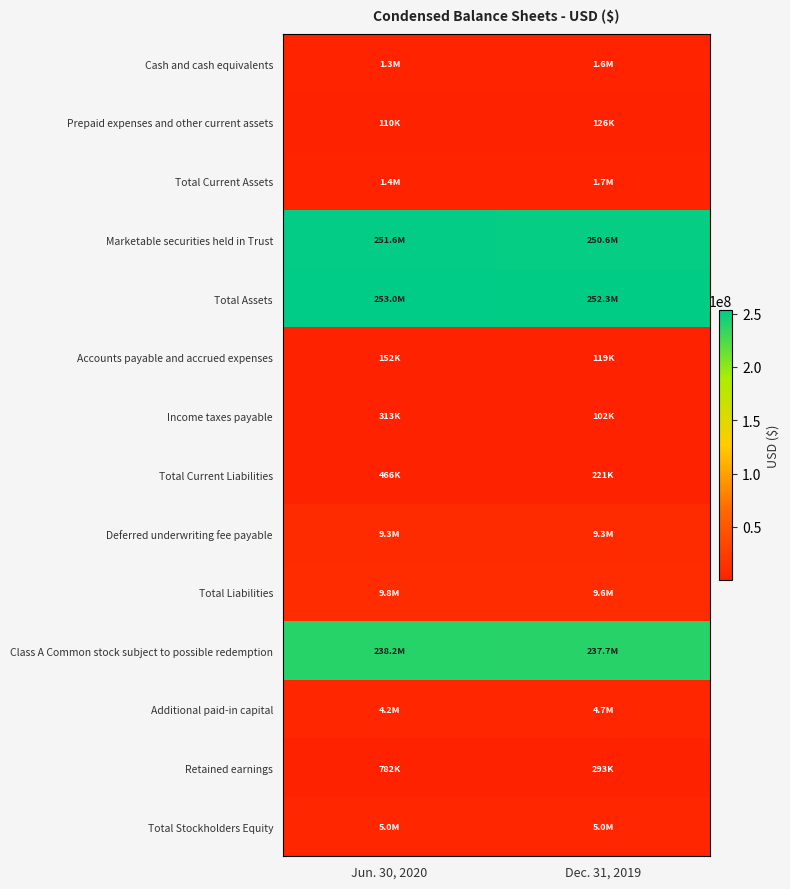

Reading left to right, what are all the values shown in this chart?

Cash and cash equivalents: Jun. 30, 2020=1334427	Dec. 31, 2019=1578075
Prepaid expenses and other current assets: Jun. 30, 2020=109752	Dec. 31, 2019=126022
Total Current Assets: Jun. 30, 2020=1444179	Dec. 31, 2019=1704097
Marketable securities held in Trust: Jun. 30, 2020=251561122	Dec. 31, 2019=250567358
Total Assets: Jun. 30, 2020=253005301	Dec. 31, 2019=252271455
Accounts payable and accrued expenses: Jun. 30, 2020=152440	Dec. 31, 2019=118805
Income taxes payable: Jun. 30, 2020=313499	Dec. 31, 2019=102450
Total Current Liabilities: Jun. 30, 2020=465939	Dec. 31, 2019=221255
Deferred underwriting fee payable: Jun. 30, 2020=9350000	Dec. 31, 2019=9350000
Total Liabilities: Jun. 30, 2020=9815939	Dec. 31, 2019=9571255
Class A Common stock subject to possible redemption: Jun. 30, 2020=238189360	Dec. 31, 2019=237700190
Additional paid-in capital: Jun. 30, 2020=4217068	Dec. 31, 2019=4706234
Retained earnings: Jun. 30, 2020=782124	Dec. 31, 2019=292962
Total Stockholders Equity: Jun. 30, 2020=5000002	Dec. 31, 2019=5000010